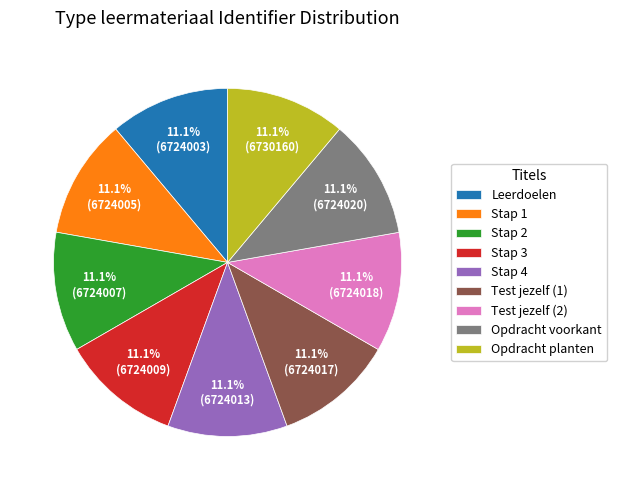

Does any single category account for the majority?

No